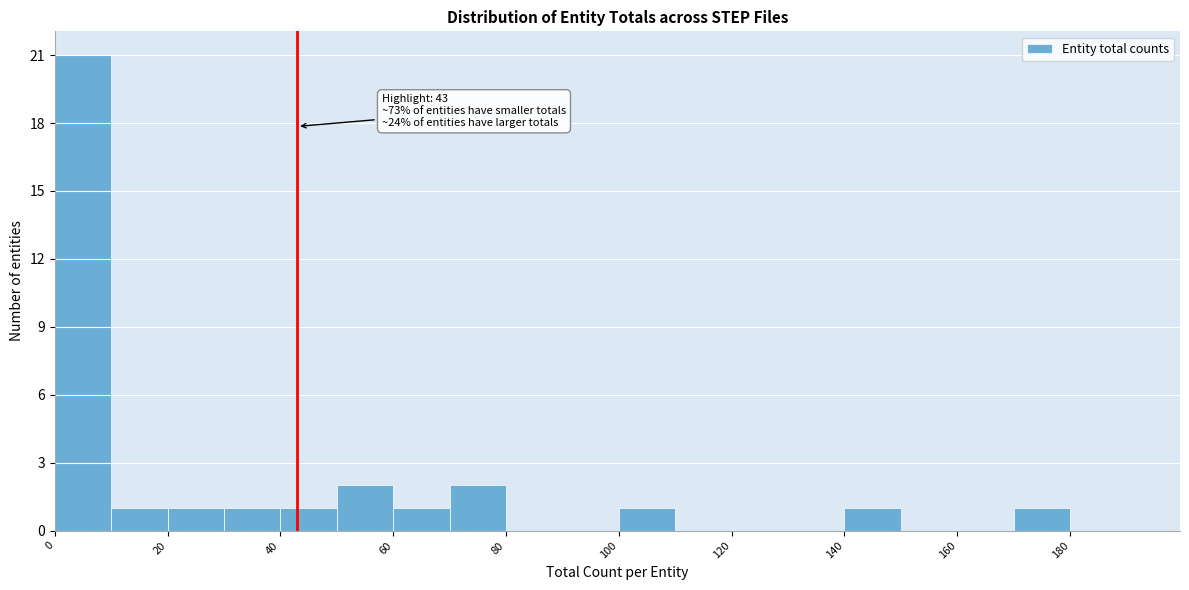

Which range on the x-axis has the tallest bar?

0 to 10